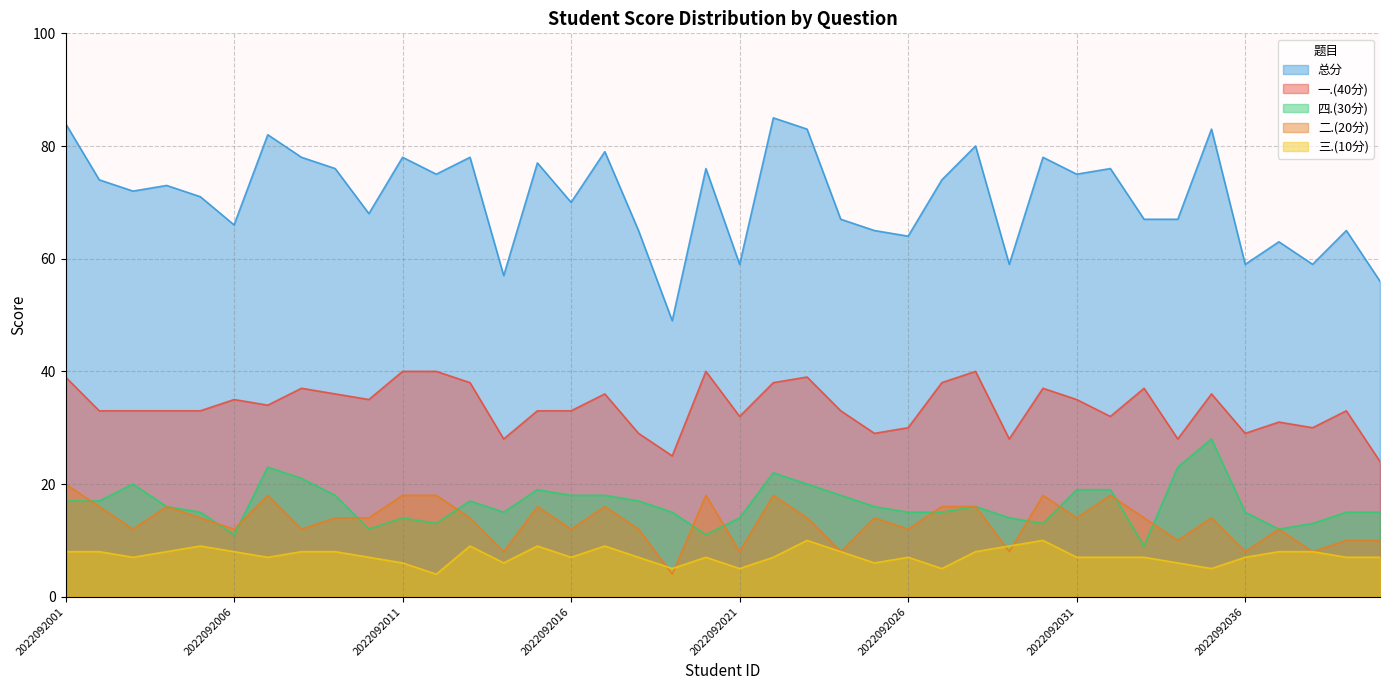

List the labels in order of 四.(30分) value, smallest first.

2022092033, 2022092006, 2022092020, 2022092010, 2022092037, 2022092012, 2022092030, 2022092038, 2022092011, 2022092021, 2022092029, 2022092005, 2022092014, 2022092019, 2022092026, 2022092027, 2022092036, 2022092039, 2022092040, 2022092004, 2022092025, 2022092028, 2022092001, 2022092002, 2022092013, 2022092018, 2022092009, 2022092016, 2022092017, 2022092024, 2022092015, 2022092031, 2022092032, 2022092003, 2022092023, 2022092008, 2022092022, 2022092007, 2022092034, 2022092035